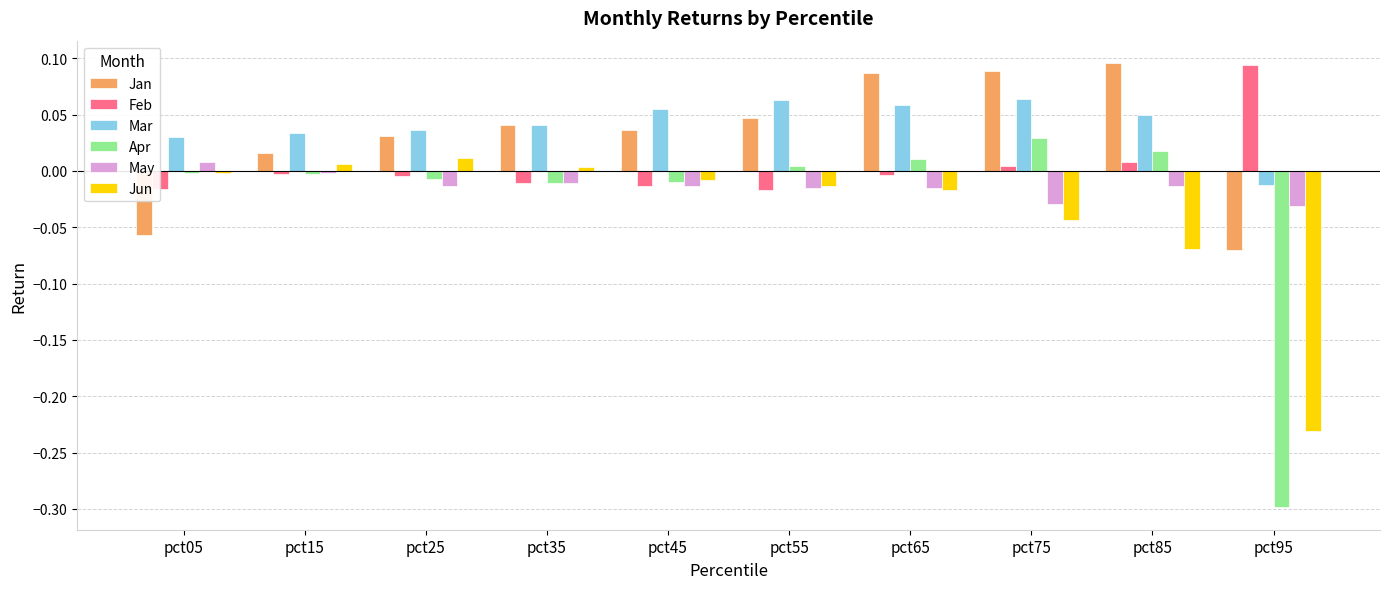

Which series has the widest spread of values?

Apr